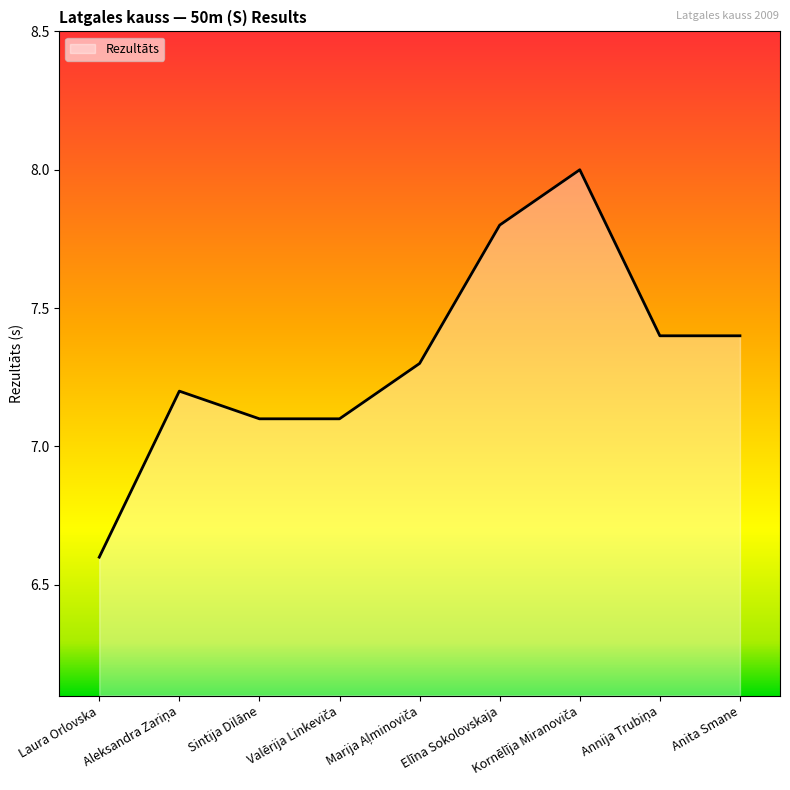

What position from the left is Anita Smane?

9